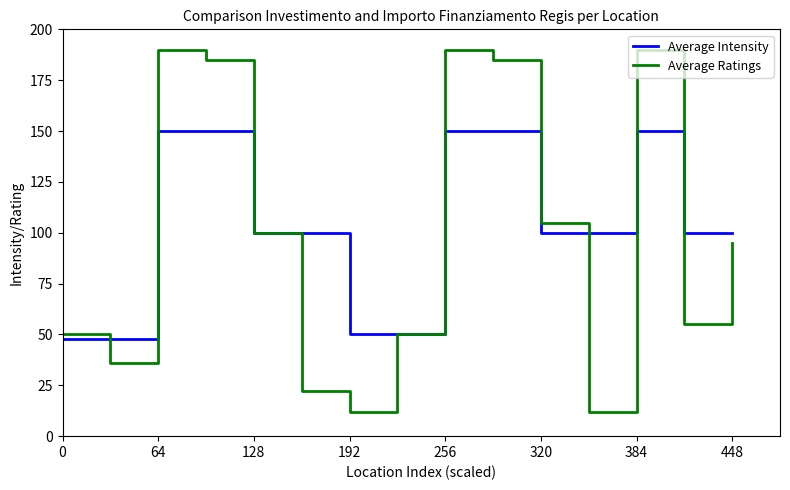

What is the maximum value shown in the chart?

190